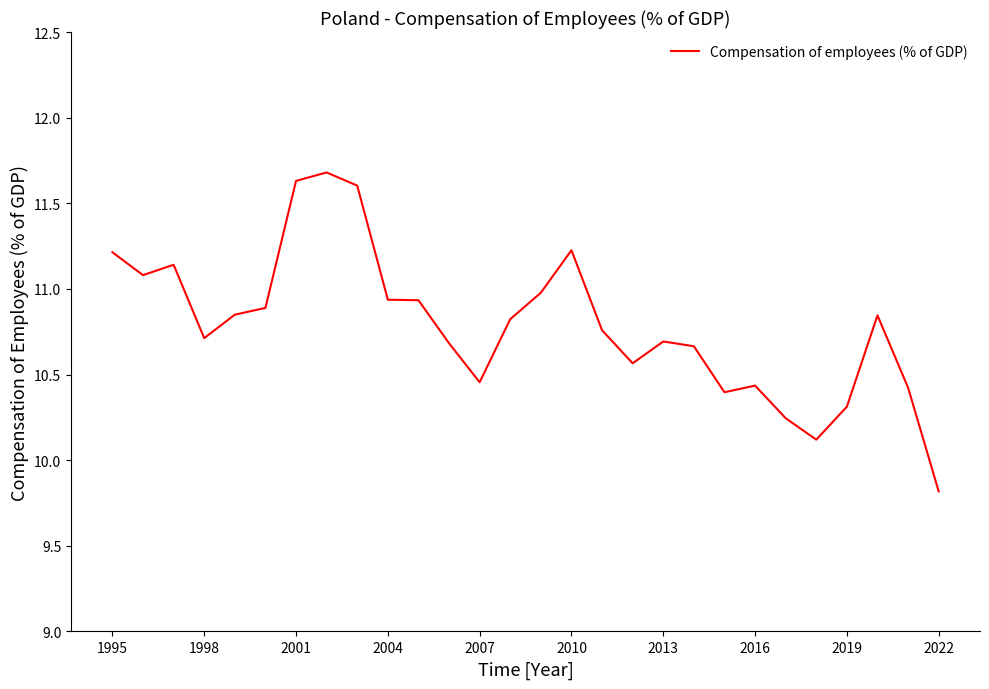

What is the difference between the maximum and minimum values?

1.9